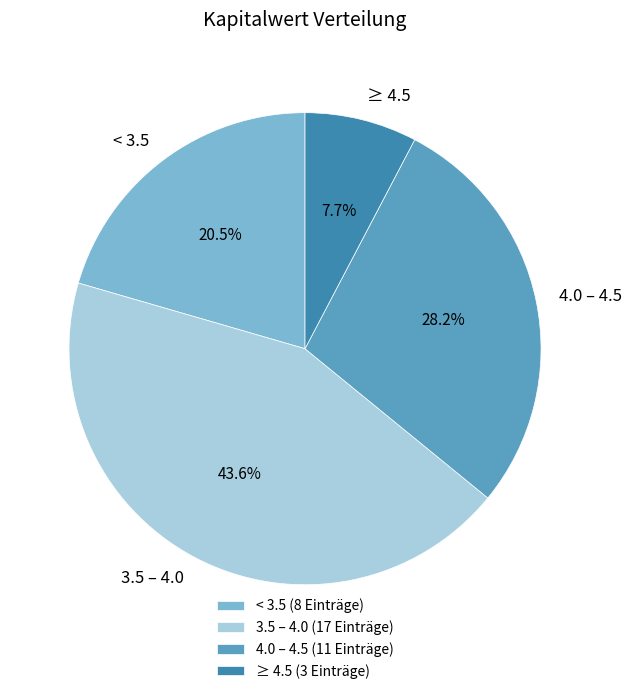

What percentage is NOT represented by ≥ 4.5?

92.3%